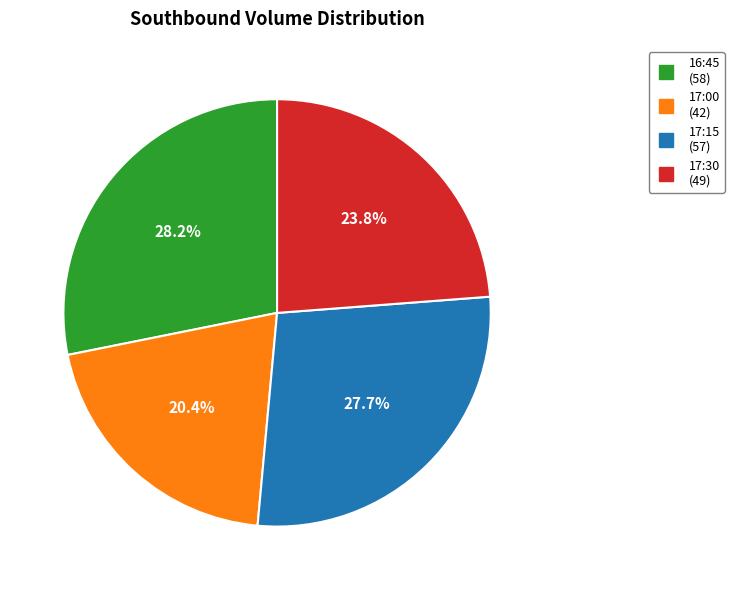

Does any single category account for the majority?

No